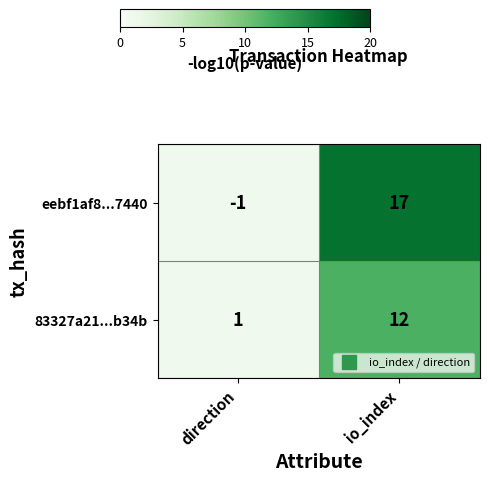

The value of eebf1af8...7440 at direction is -1. True or false?

True